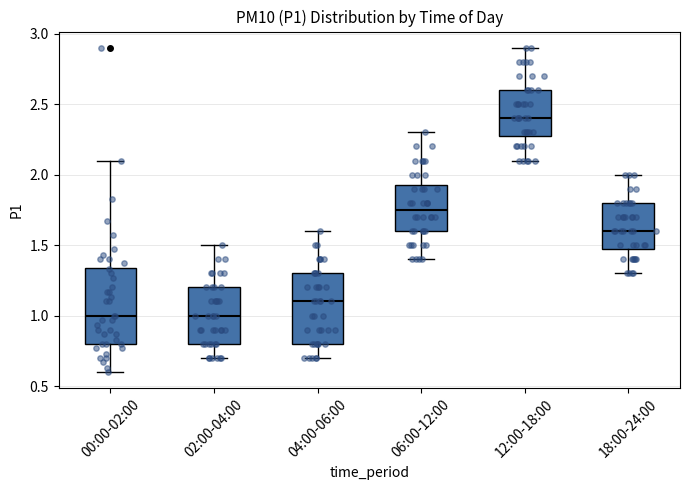

Reading left to right, transcribe this box plot: for each box, give where its median line is, the range the box spans, and where its two whiskers end, as read against the y-axis. The values are not printed on the chart, so give them approximately, as read against the axis.

00:00-02:00: median 1.00, box 0.80 to 1.35, whiskers 0.60 to 2.10
02:00-04:00: median 1.00, box 0.80 to 1.20, whiskers 0.70 to 1.50
04:00-06:00: median 1.10, box 0.80 to 1.30, whiskers 0.70 to 1.60
06:00-12:00: median 1.75, box 1.60 to 1.95, whiskers 1.40 to 2.30
12:00-18:00: median 2.40, box 2.30 to 2.60, whiskers 2.10 to 2.90
18:00-24:00: median 1.60, box 1.50 to 1.80, whiskers 1.30 to 2.00